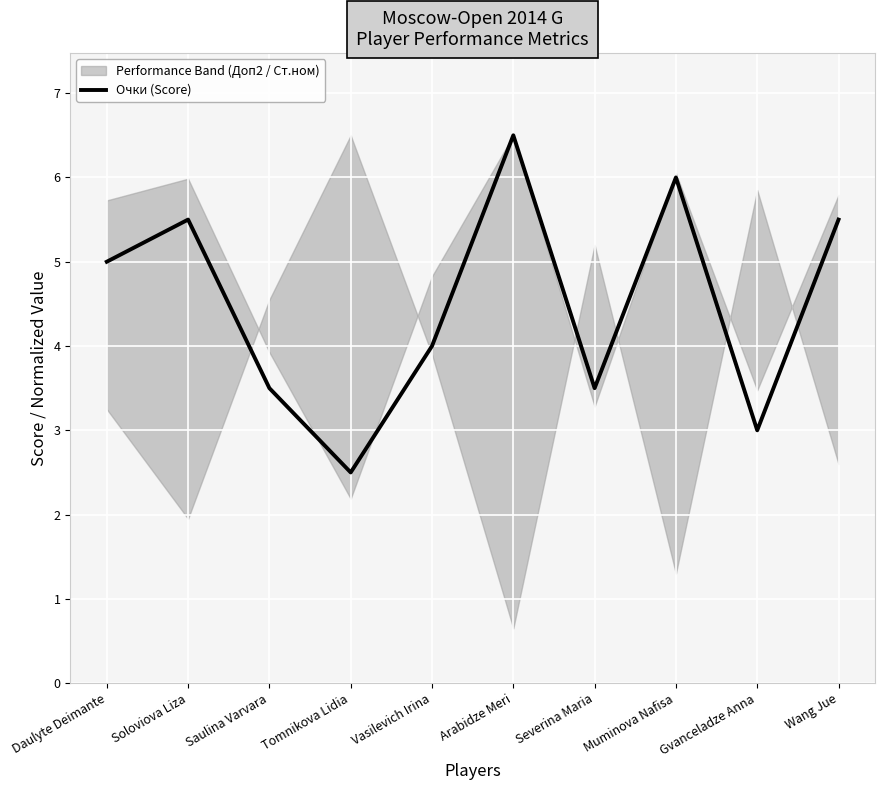

Is it true that the value at Wang Jue is 8.8?

False